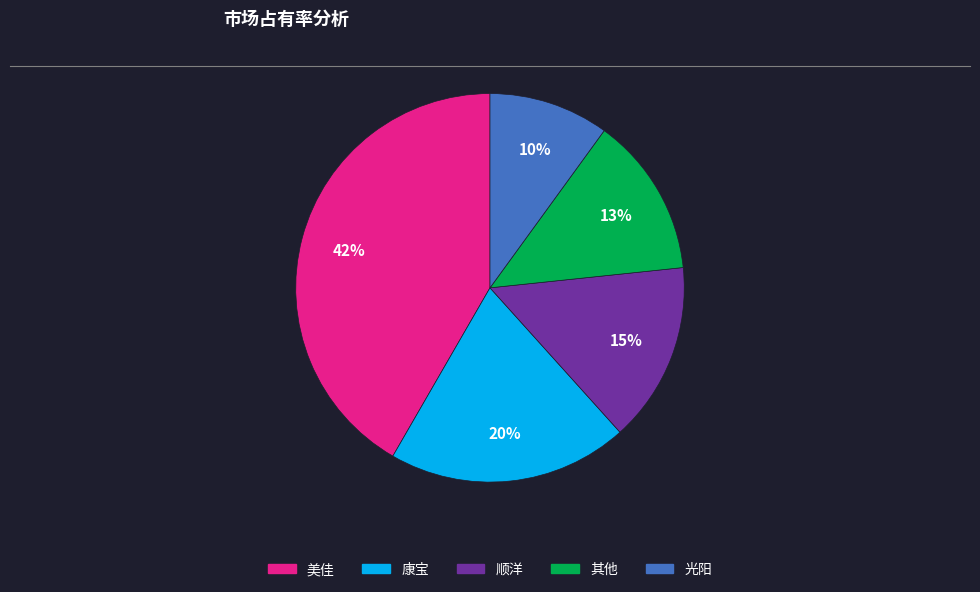

To the nearest percent, what is the average slice percentage?

20%